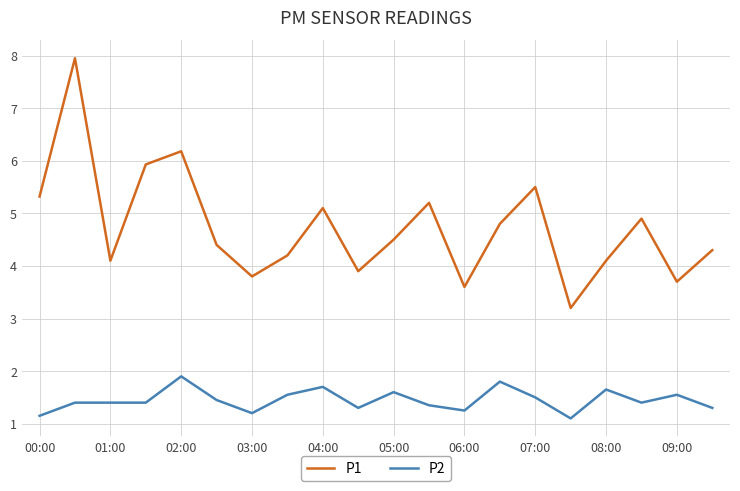

Which series has the widest spread of values?

P1